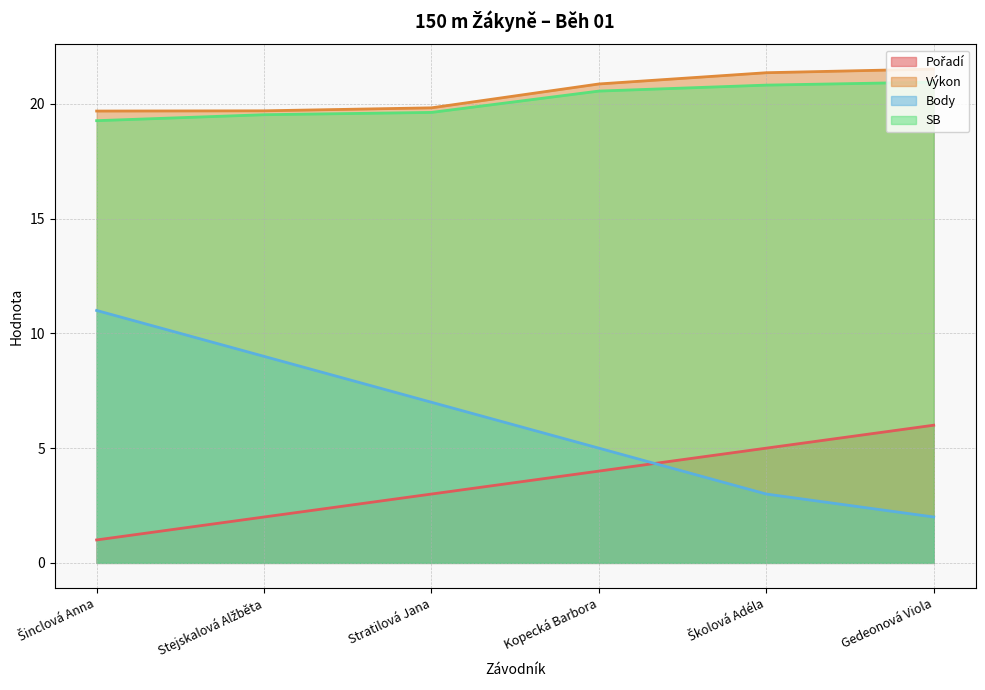

Does the chart display data point markers on the line(s)?

No